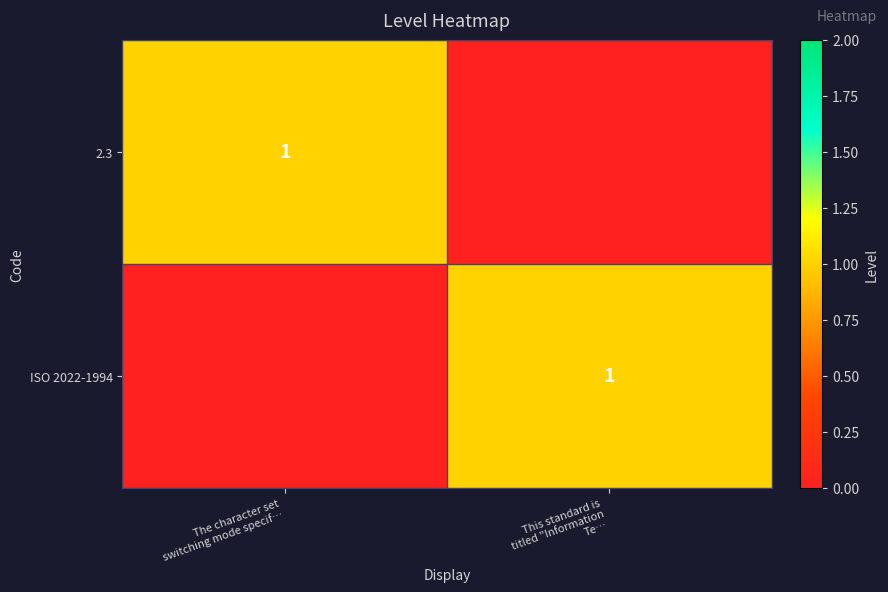

How many 2.3 values are between 0 and 1?

2